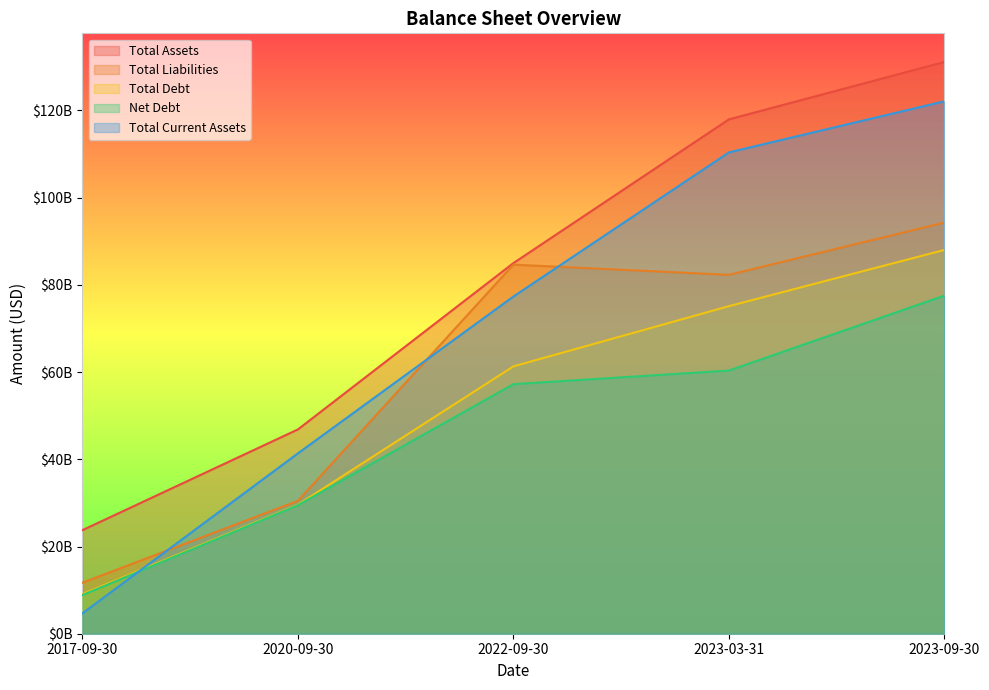

Reading right to left, extract all data points from this chart.

Total Assets: 131121180000	117946150000	84990020000	46846610000	23752094000
Total Liabilities: 94288510000	82291490000	84638530000	30463330000	11697875000
Total Debt: 88010850000	75112790000	61304310000	29573380000	9073682000
Net Debt: 77532940000	60345060000	57223910000	29469140000	8854492000
Total Current Assets: 122094180000	110373700000	77320940000	41355420000	4667879000